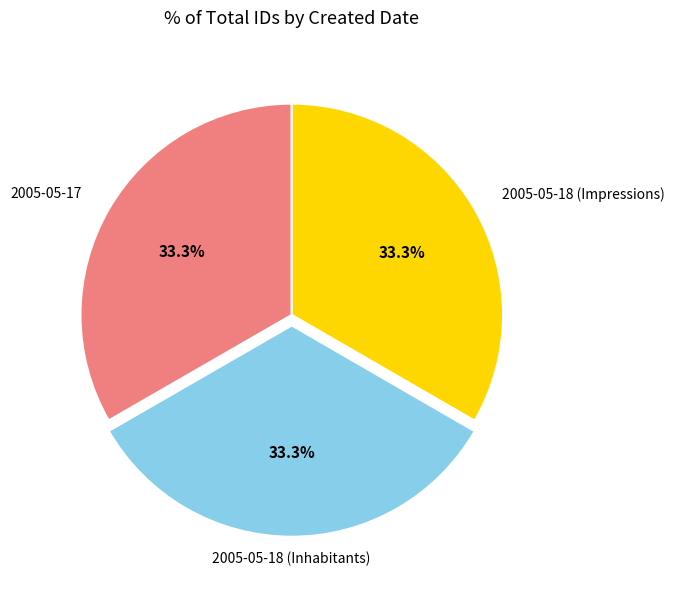

True or false: 2005-05-17 accounts for 33% of the total.

True